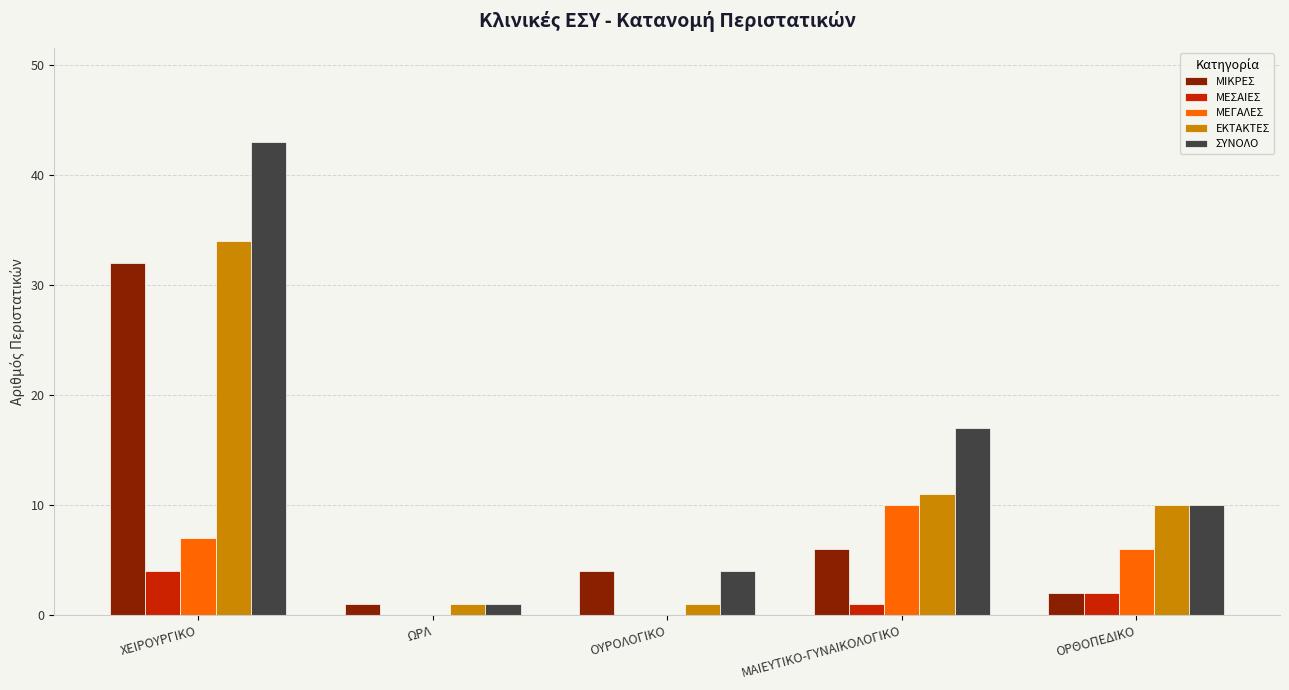

Is the value of ΜΙΚΡΕΣ at ΟΥΡΟΛΟΓΙΚΟ greater than the value of ΜΕΣΑΙΕΣ at ΟΥΡΟΛΟΓΙΚΟ?

Yes